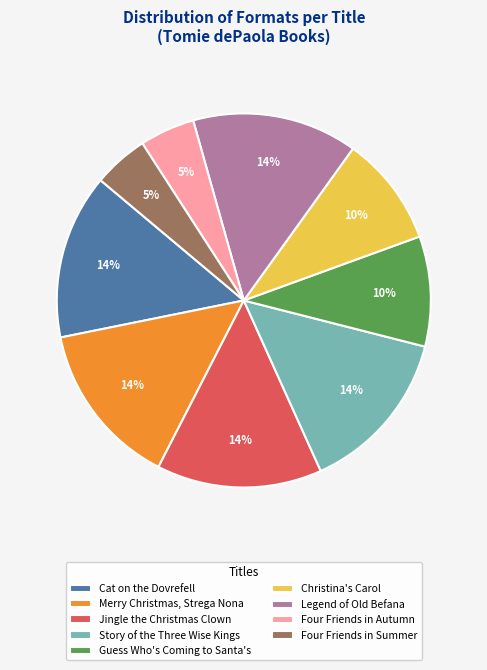

How many segments does this pie chart have?

9